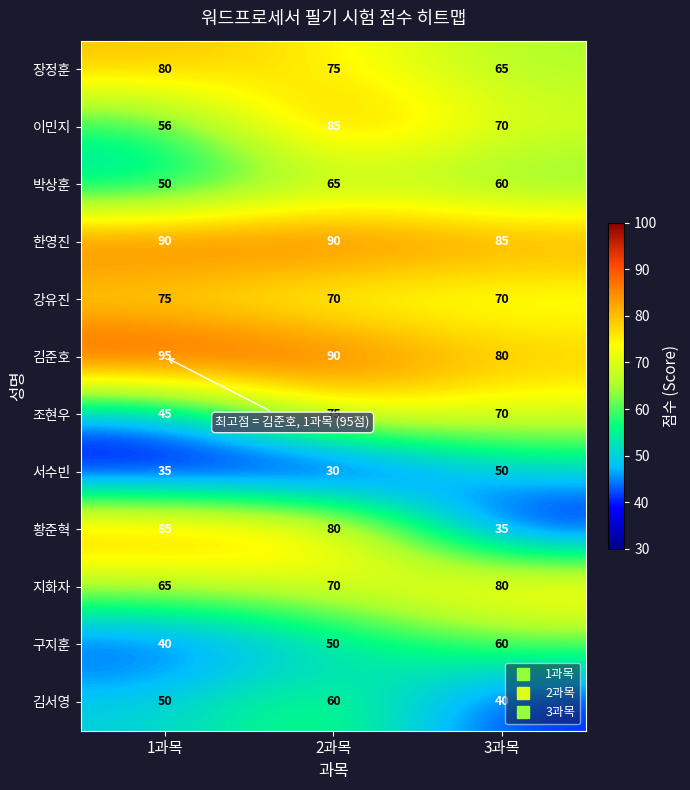

What is the difference between the second highest and minimum values in the 서수빈 series?

5